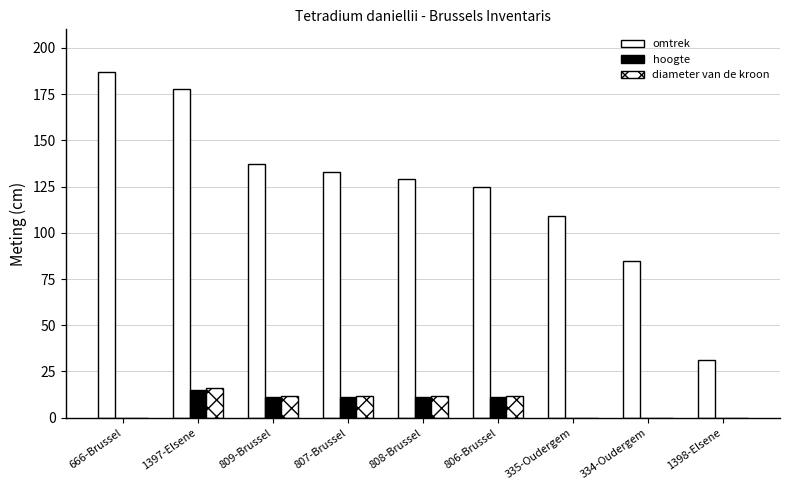

Reading right to left, list all the values displayed in this chart.

omtrek: 31	85	109	125	129	133	137	178	187
hoogte: 0	0	0	11	11	11	11	15	0
diameter van de kroon: 0	0	0	12	12	12	12	16	0